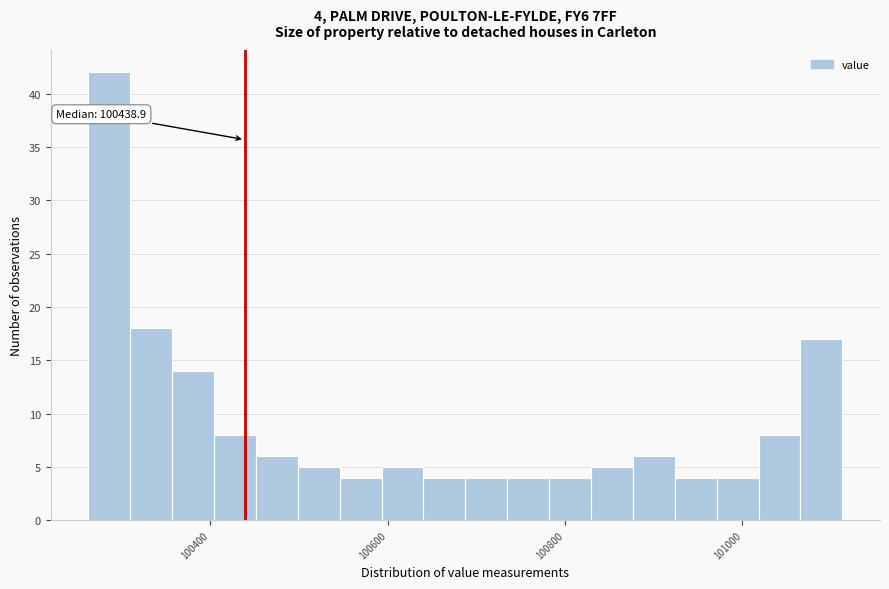

Around what value on the x-axis is the tallest bar? Give the approximate position of its centre, as read against the axis.

100280